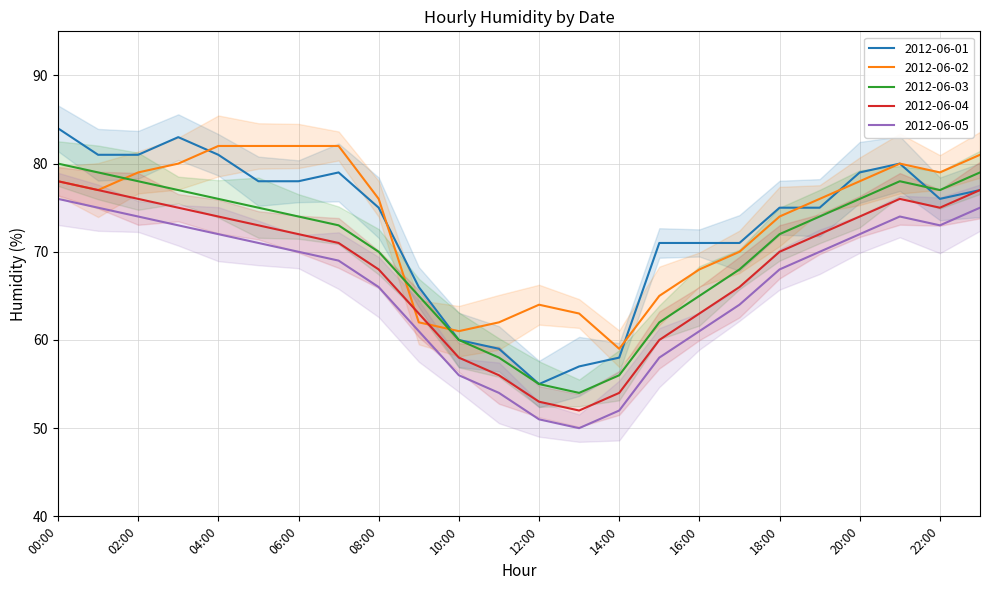

At which label does 2012-06-05 first exceed 70?

00:00